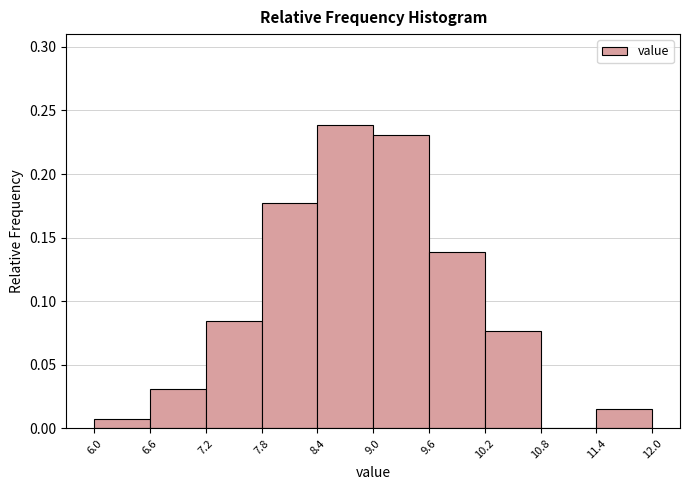

Reading left to right, transcribe this chart: for each bar, give the range it covers on the x-axis and its height. The values are not printed on the chart, so give them approximately, as read against the axis.

6.0 to 6.6: 0.010
6.6 to 7.2: 0.030
7.2 to 7.8: 0.085
7.8 to 8.4: 0.175
8.4 to 9.0: 0.240
9.0 to 9.6: 0.230
9.6 to 10.2: 0.140
10.2 to 10.8: 0.075
10.8 to 11.4: 0
11.4 to 12.0: 0.015